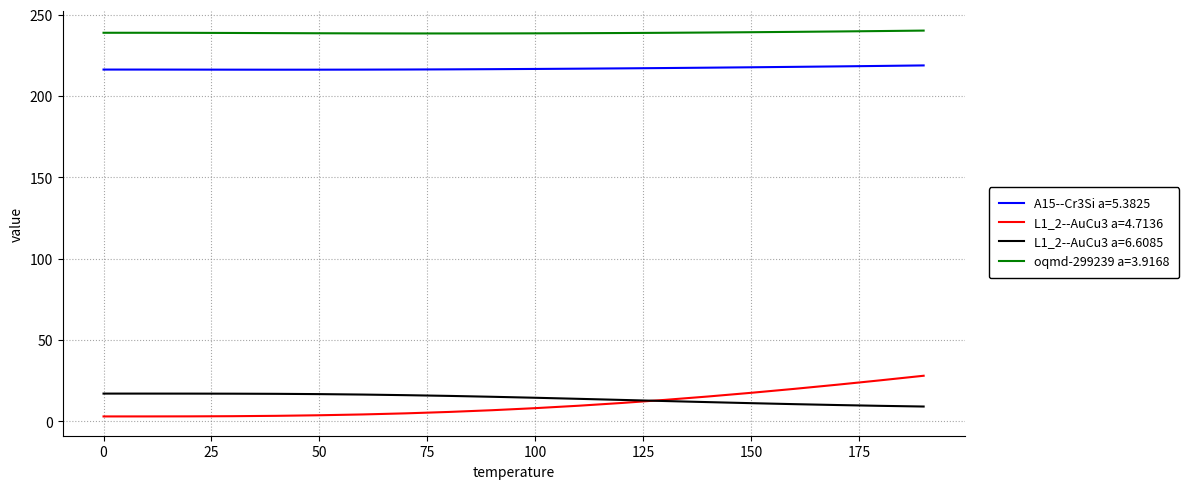

What is the lowest value of the L1_2--AuCu3 a=6.6085 series?

9.2